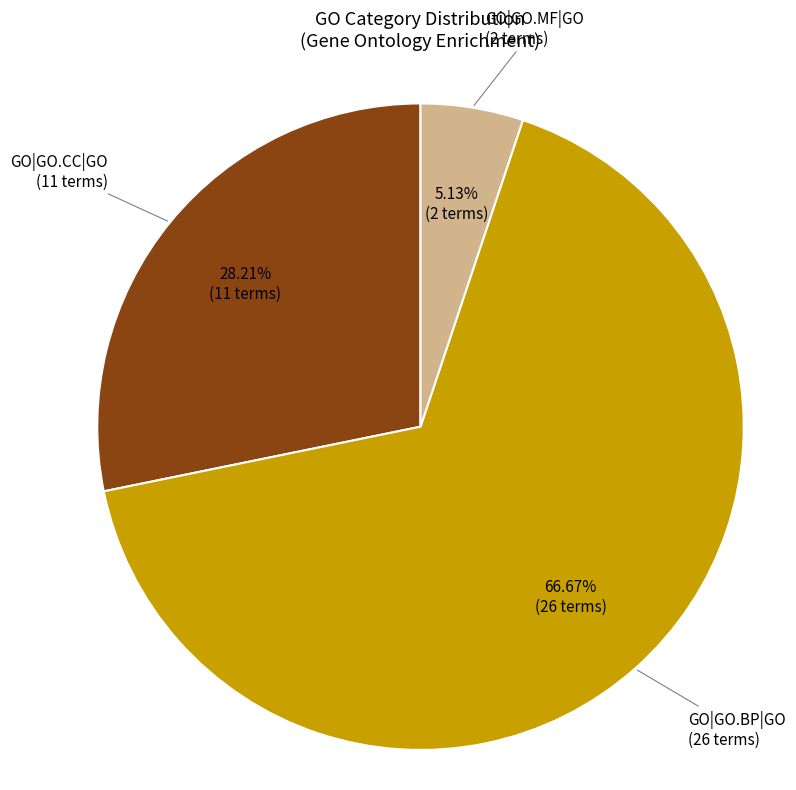

Is there a majority slice in this chart?

Yes